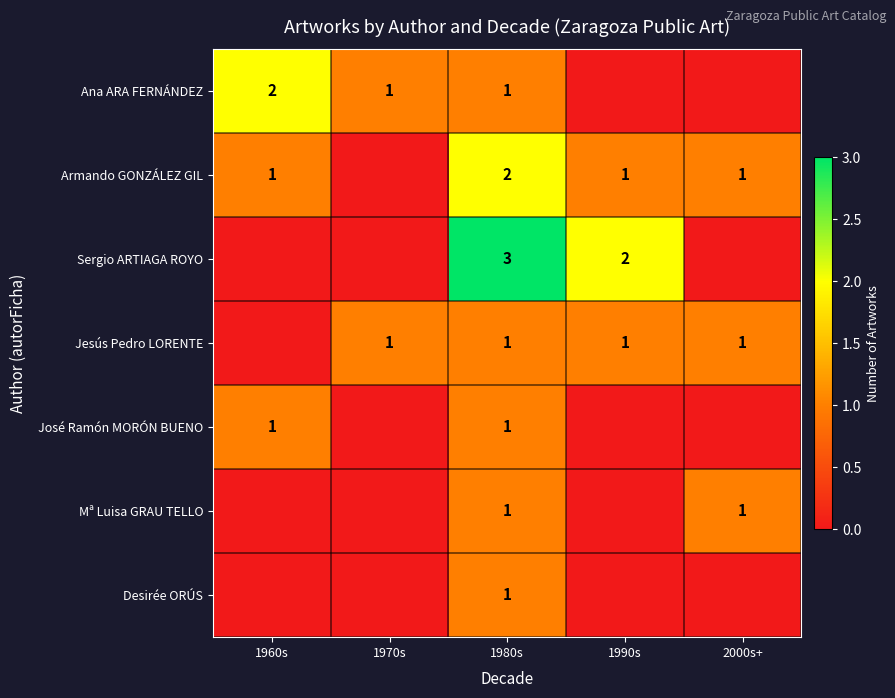

True or false: Sergio ARTIAGA ROYO has a value of 3 at 1980s.

True